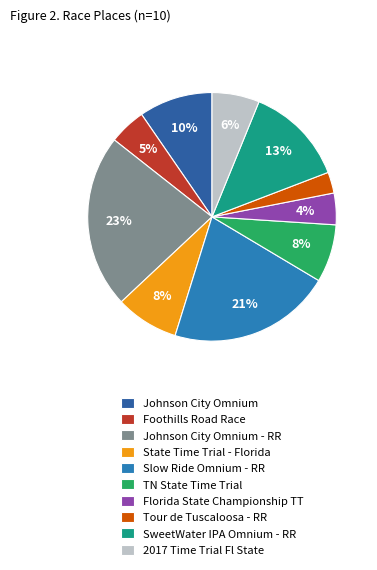

How many segments does this pie chart have?

10